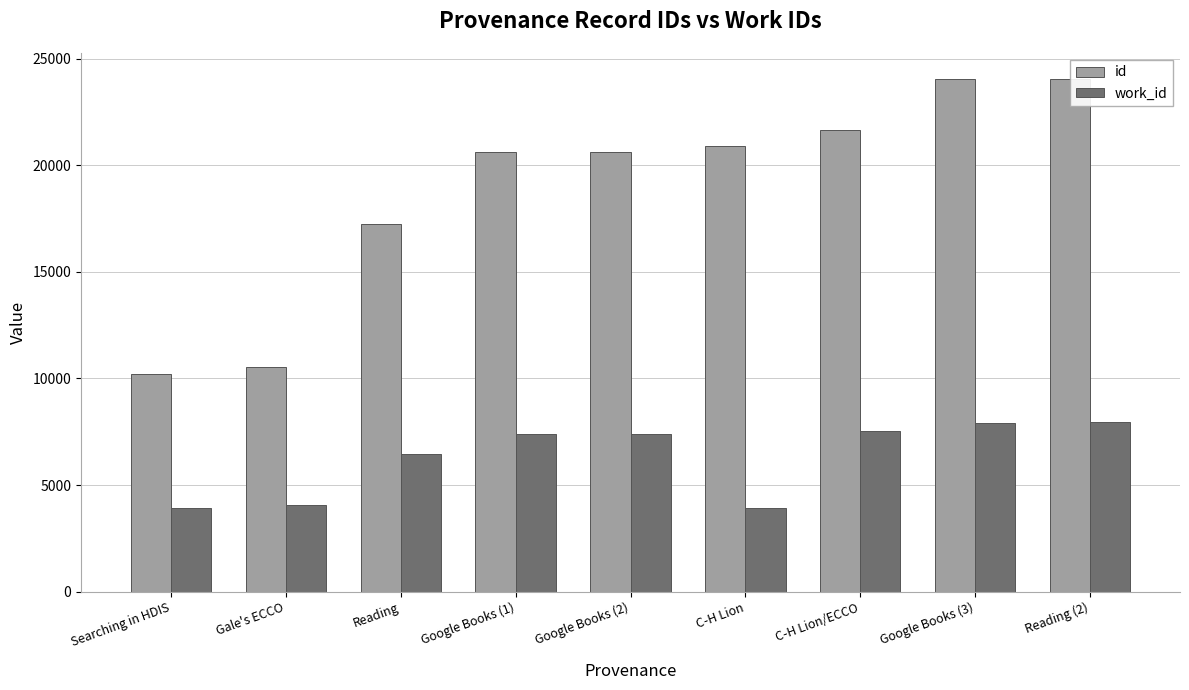

What is the value of the id bar at the 6th from the left?

20919